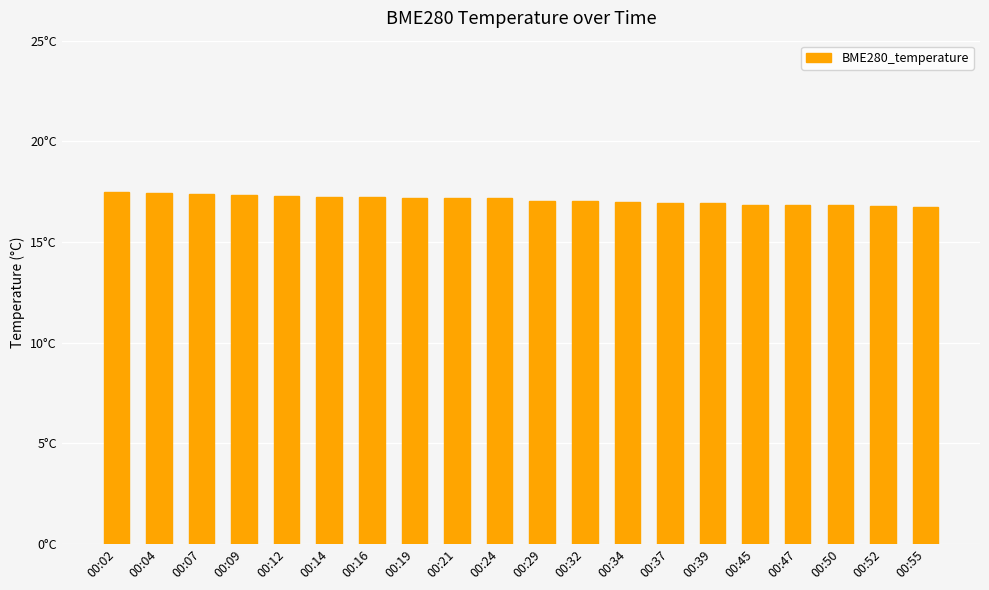

Rank the categories by value from highest to lowest.

00:02, 00:04, 00:07, 00:09, 00:12, 00:14, 00:16, 00:21, 00:24, 00:19, 00:29, 00:32, 00:34, 00:37, 00:39, 00:45, 00:47, 00:50, 00:52, 00:55